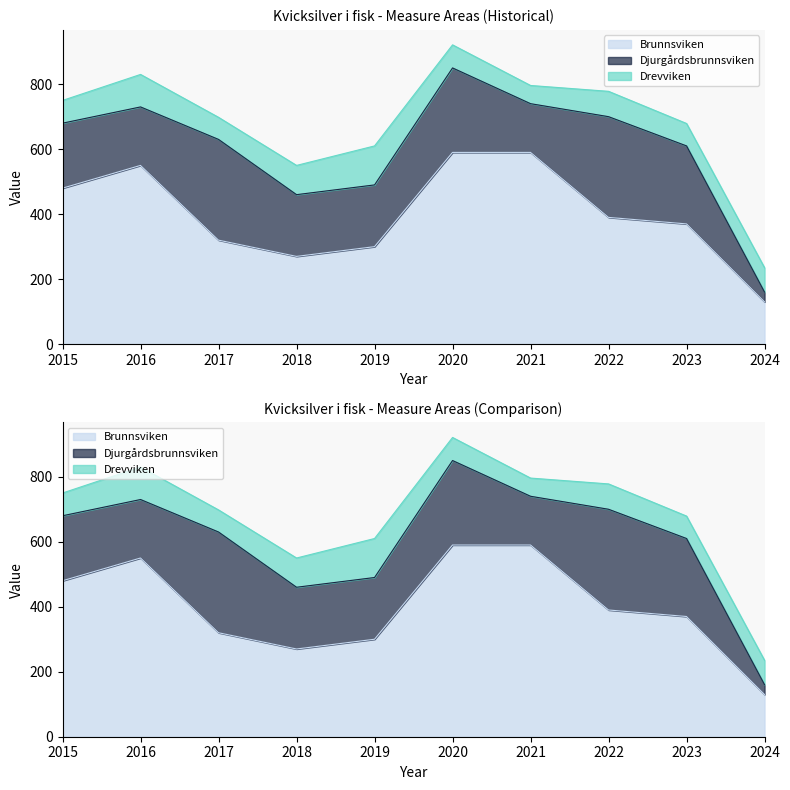

The value of Djurgårdsbrunnsviken at 2020 is 260. True or false?

True